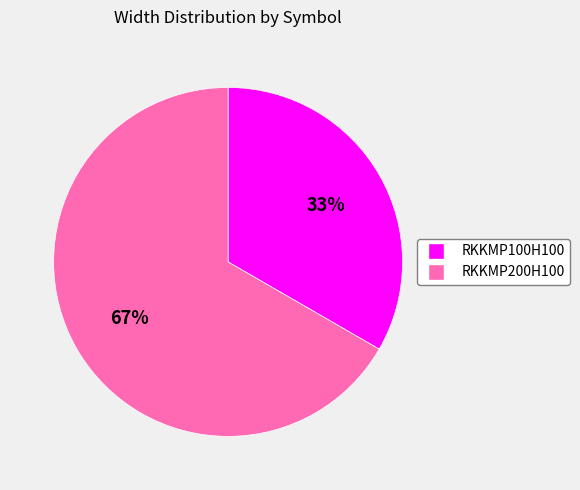

Count the number of slices in the pie.

2